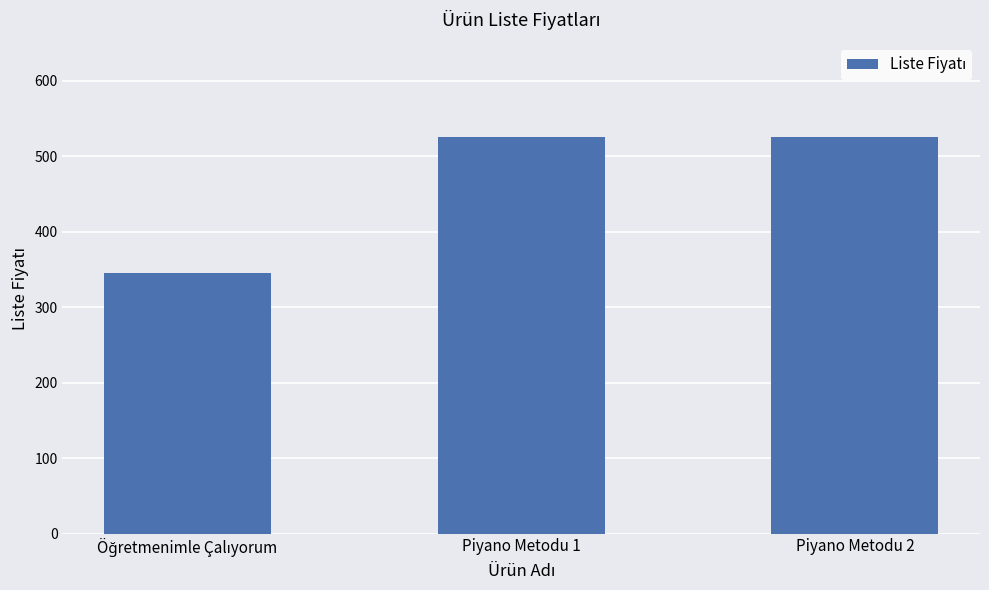

What is the difference between the second highest and minimum values?

180